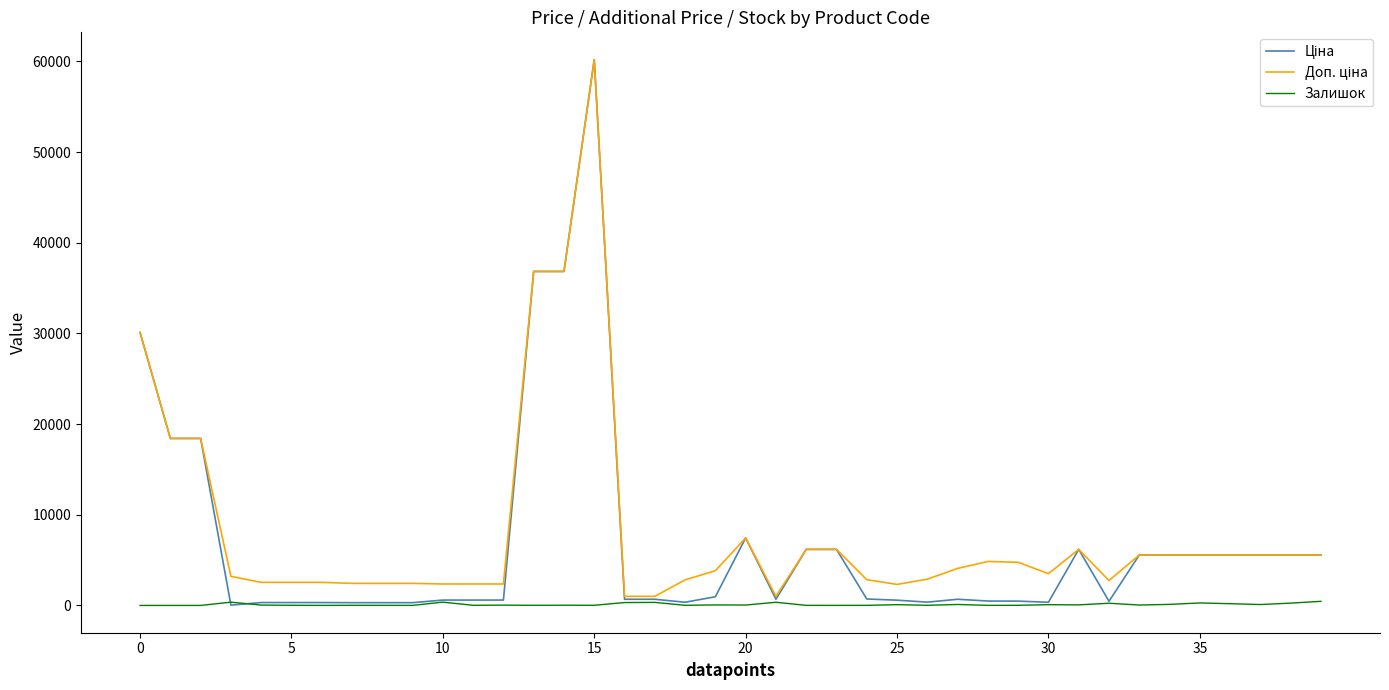

List the series in order of their peak value, highest first.

Ціна, Доп. ціна, Залишок